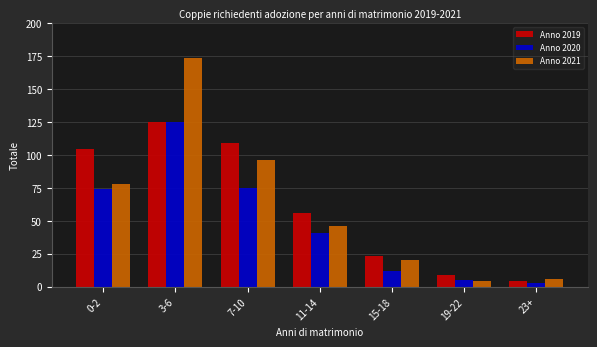

Reading left to right, list all the values displayed in this chart.

Anno 2019: 0-2=104	3-6=125	7-10=109	11-14=56	15-18=23	19-22=9	23+=4
Anno 2020: 0-2=74	3-6=125	7-10=75	11-14=41	15-18=12	19-22=5	23+=3
Anno 2021: 0-2=78	3-6=173	7-10=96	11-14=46	15-18=20	19-22=4	23+=6